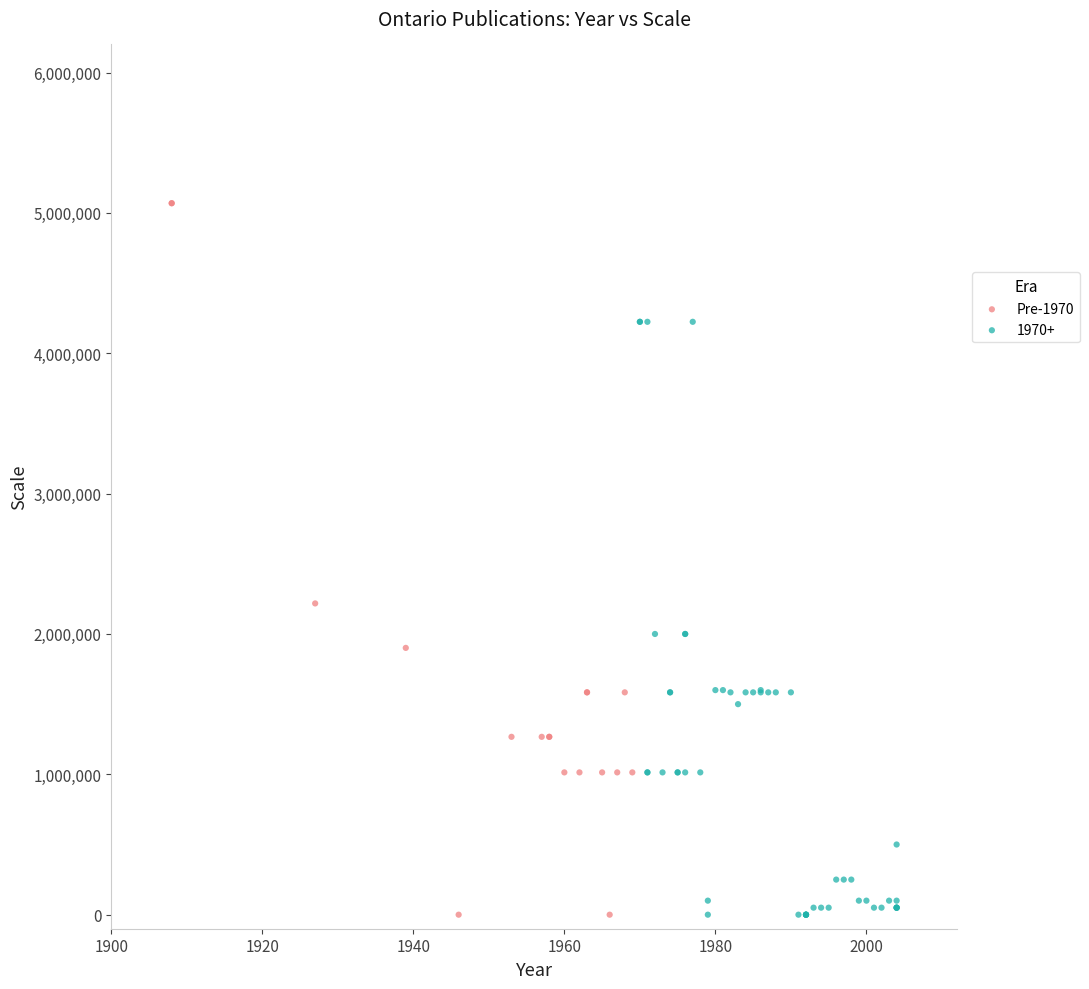

Which series has the largest Y range (max minus min)?

Pre-1970